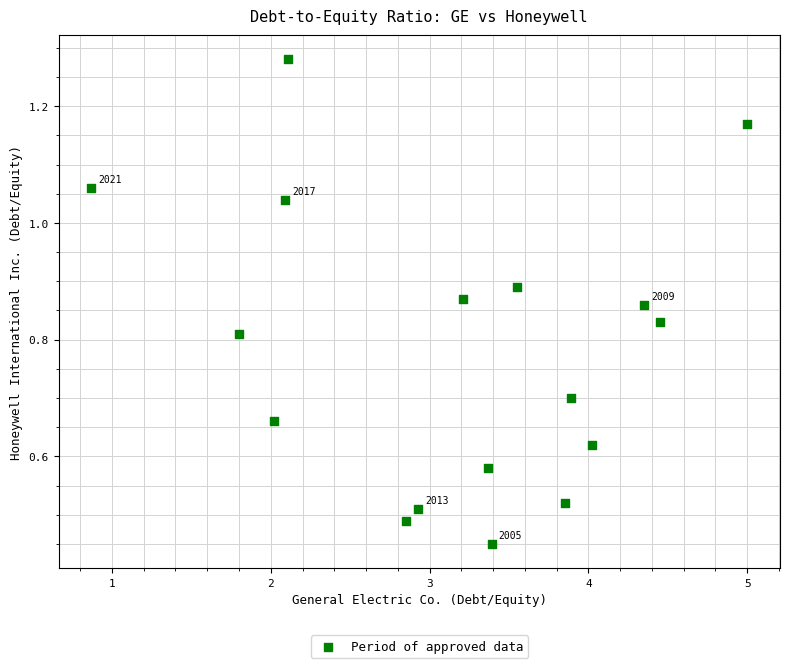

What is the range of X values (max minus min)?

4.1